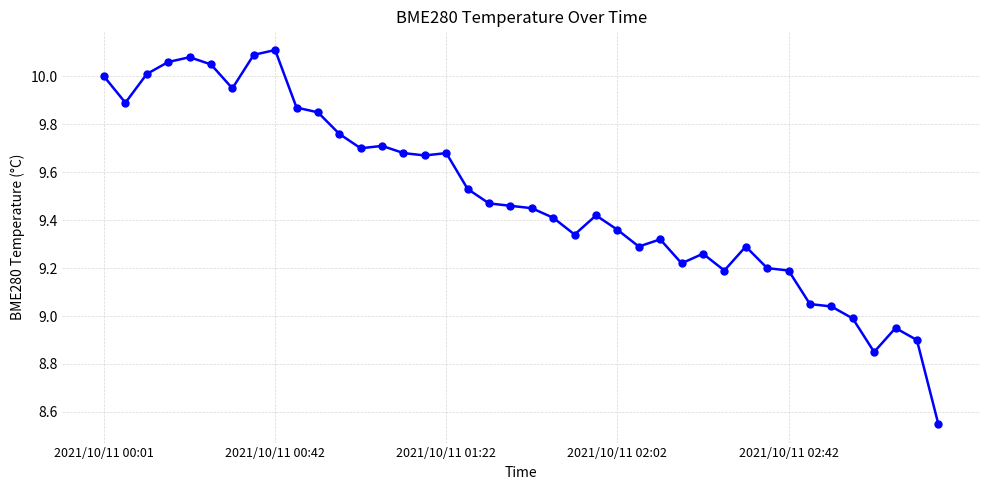

How many lines are shown in the chart?

1